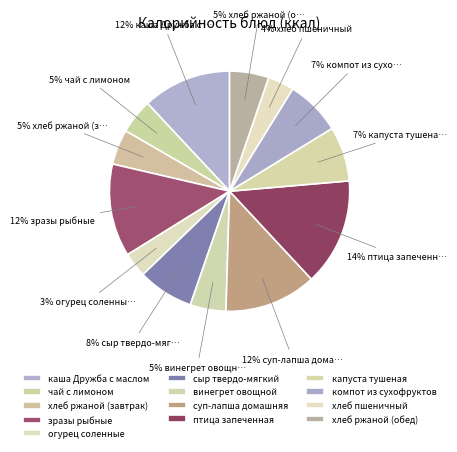

To the nearest percent, what is the combined percentage of хлеб пшеничный and огурец соленные?

7%